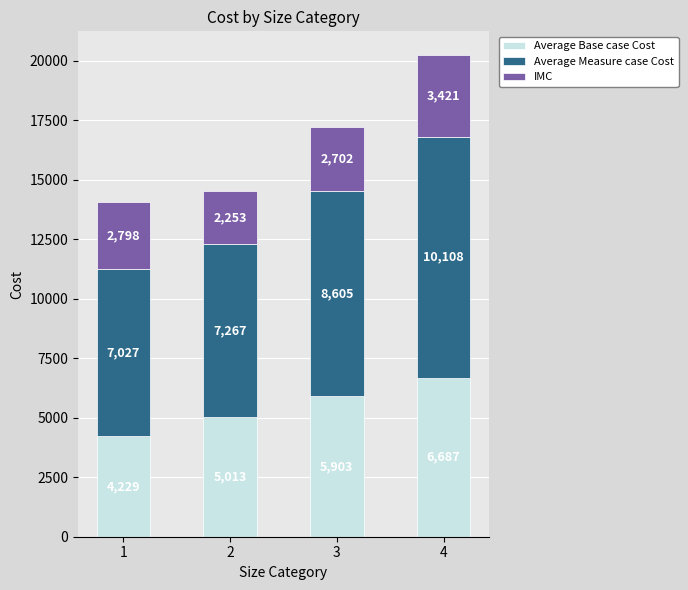

What is the difference between the maximum and minimum values in the Average Base case Cost series?

2457.1